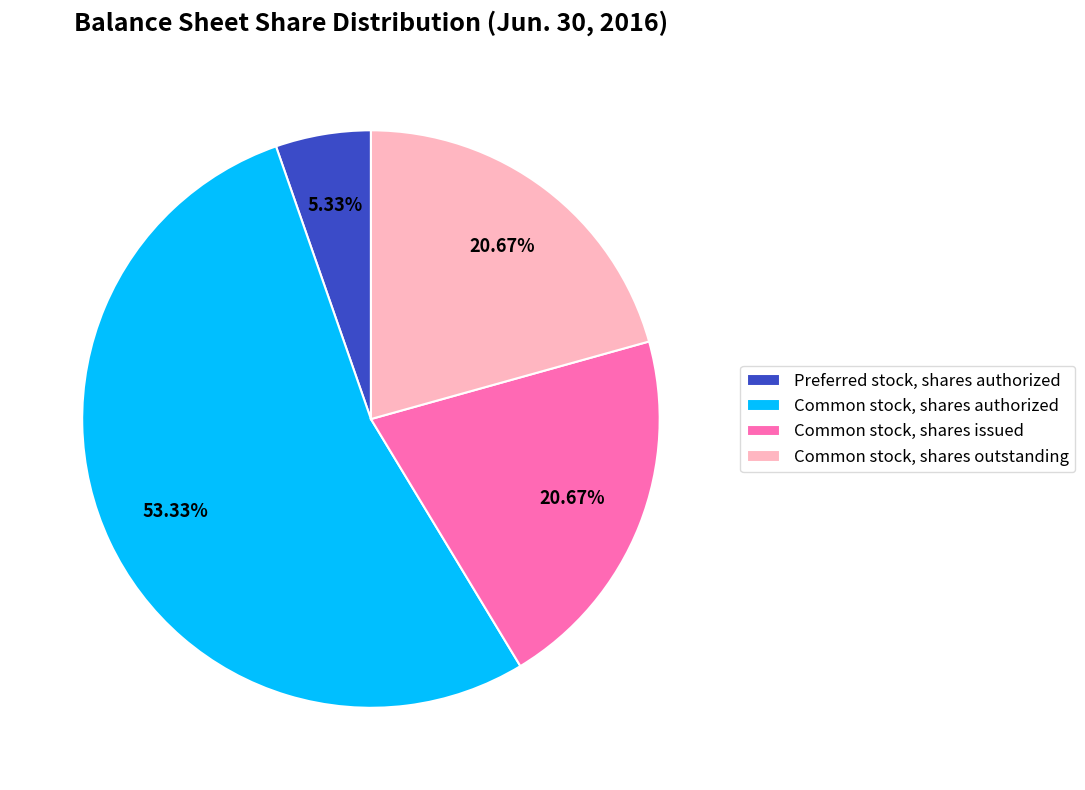

What is the smallest slice in the pie chart?

Preferred stock, shares authorized